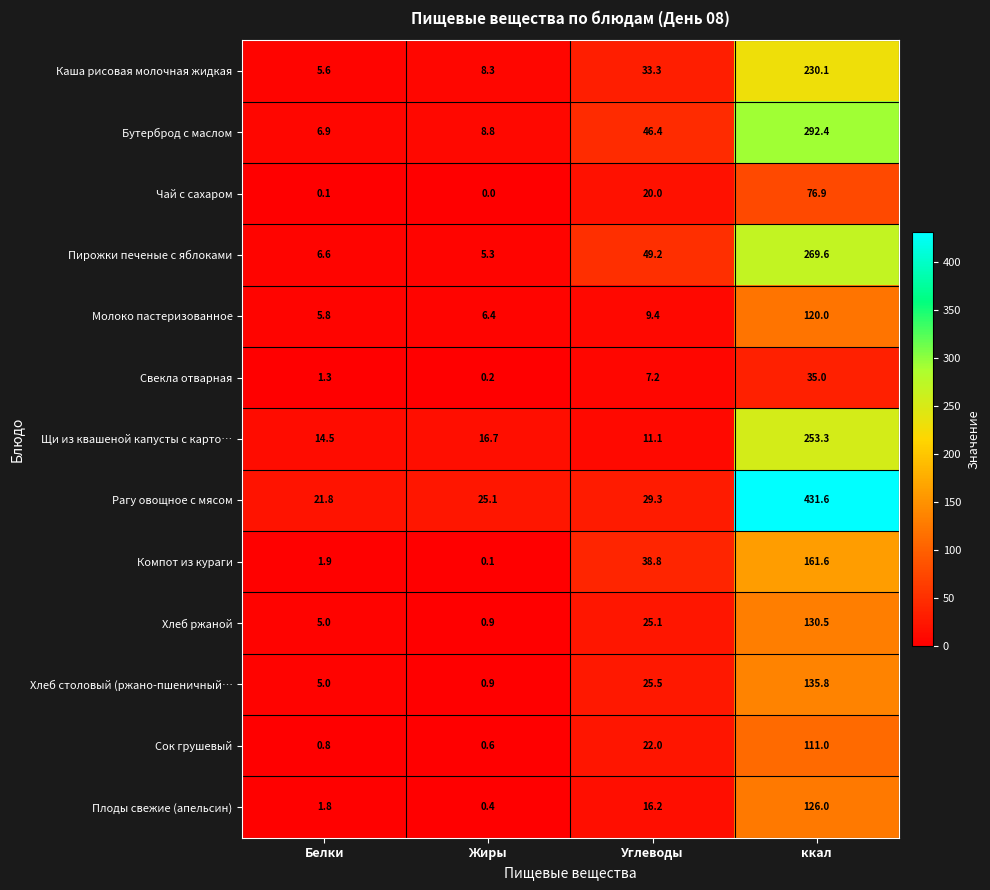

The Щи из квашеной капусты с карто… series shows 16.7 at Жиры. True or false?

True